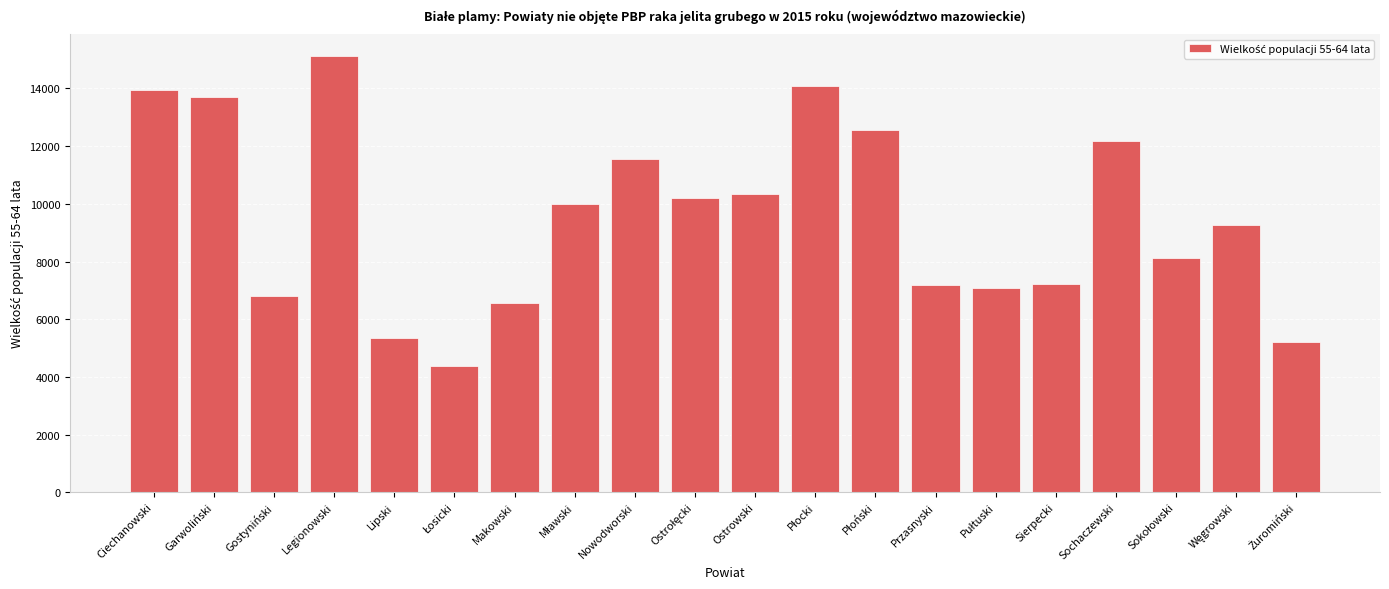

What value does the data have at Ciechanowski?

13947